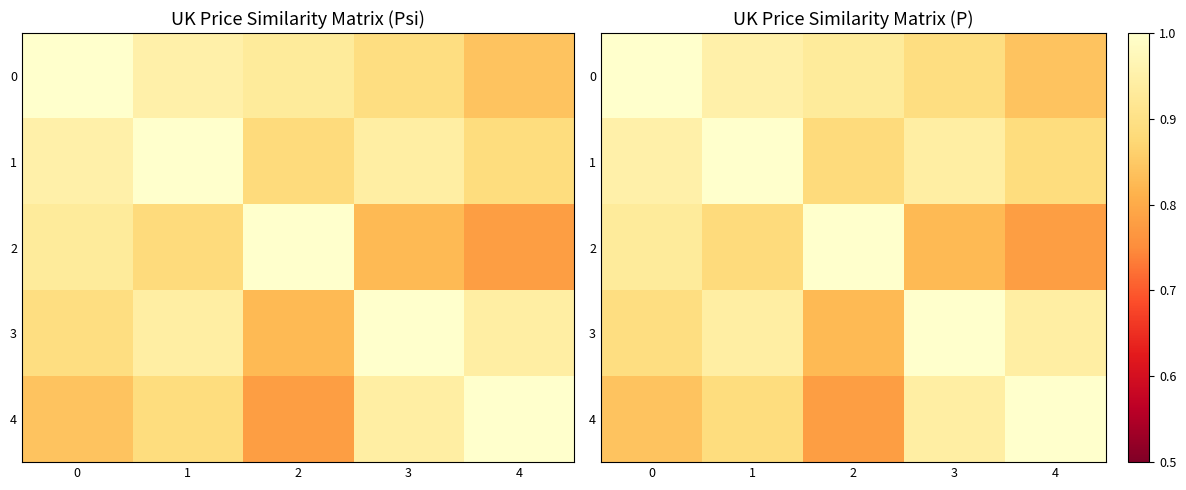

Count the 1 values in the range 0 to 1.

5